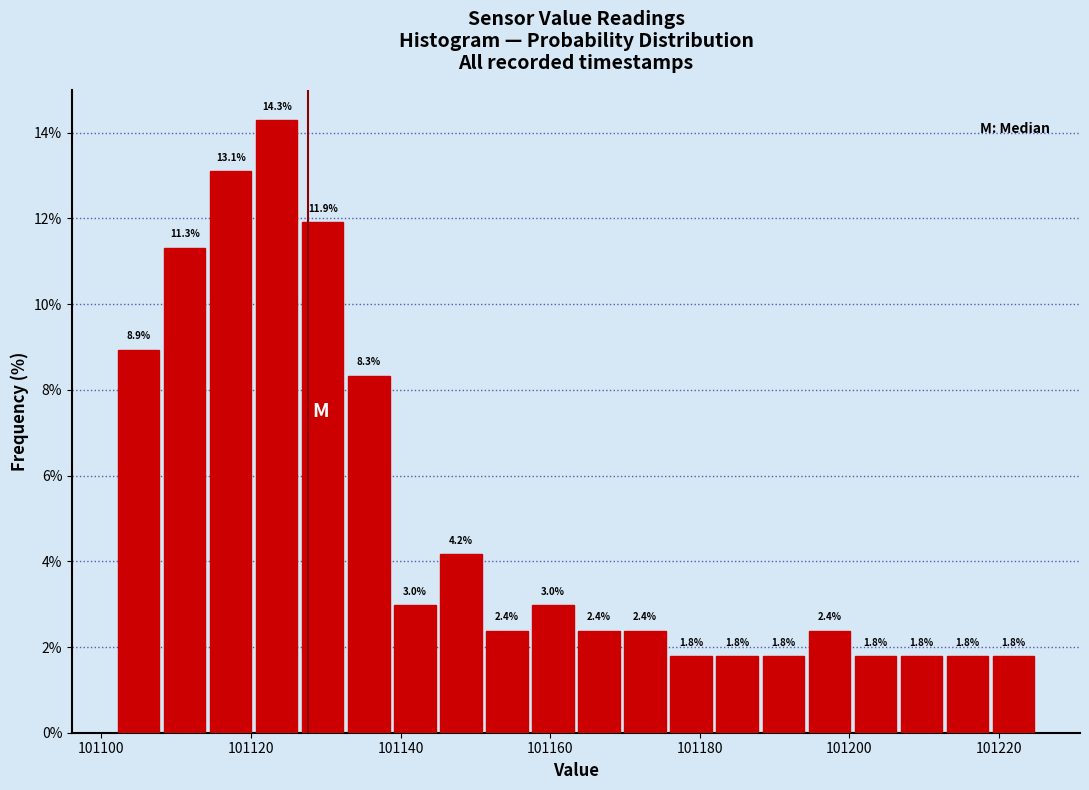

Around what value on the x-axis is the tallest bar? Give the approximate position of its centre, as read against the axis.

101124